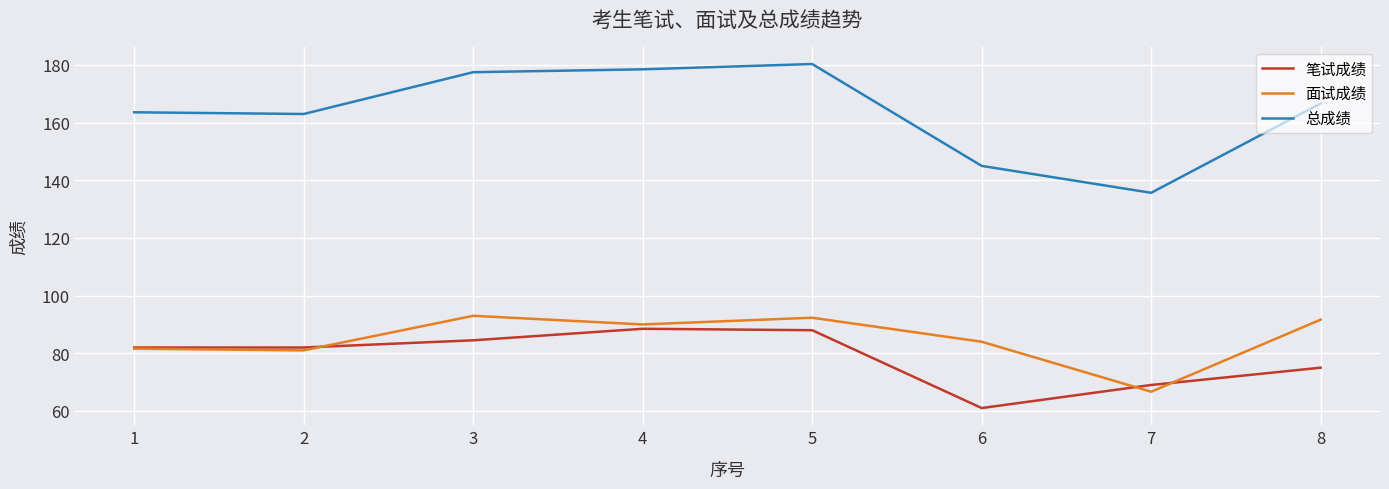

Rank the series at 6 from lowest to highest value.

笔试成绩, 面试成绩, 总成绩